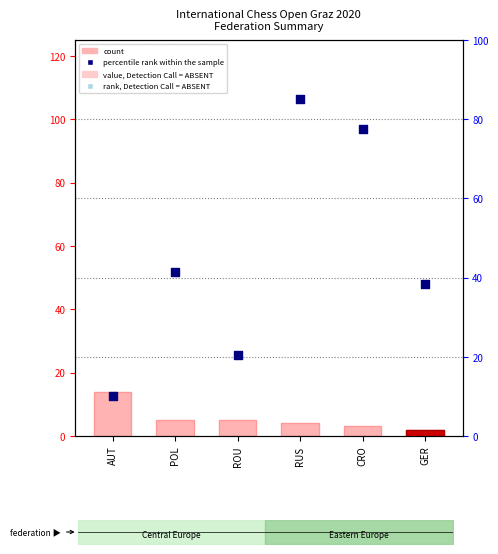

At how many categories does at least one series exceed 77?

2